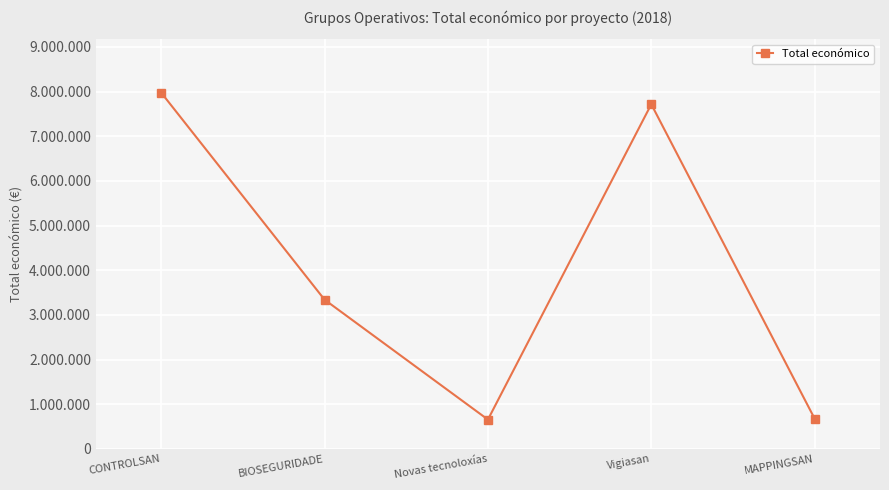

Is it true that the value at Novas tecnoloxías is 657425?

True